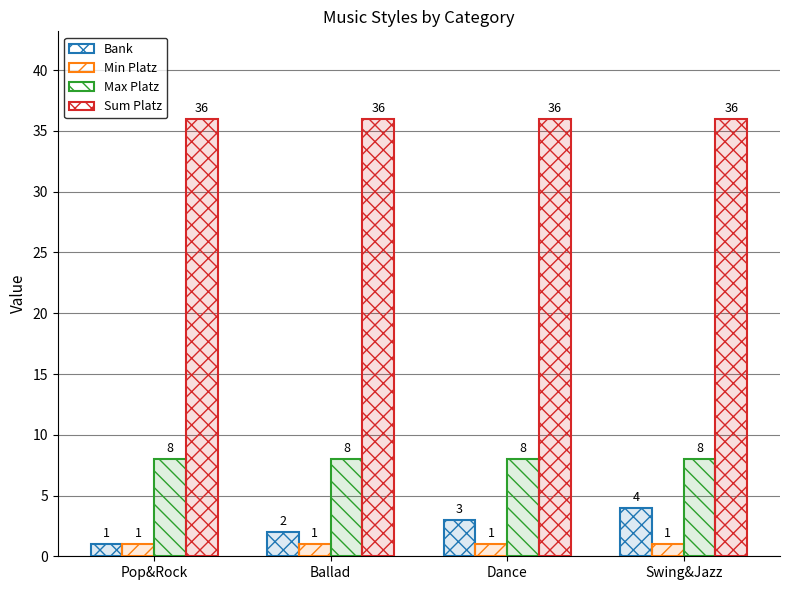

Reading left to right, extract all data points from this chart.

Bank: 1	2	3	4
Min Platz: 1	1	1	1
Max Platz: 8	8	8	8
Sum Platz: 36	36	36	36